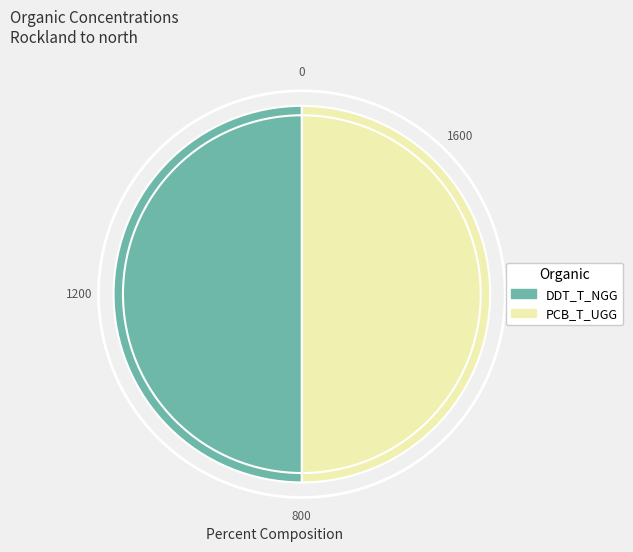

Count the number of slices in the pie.

2